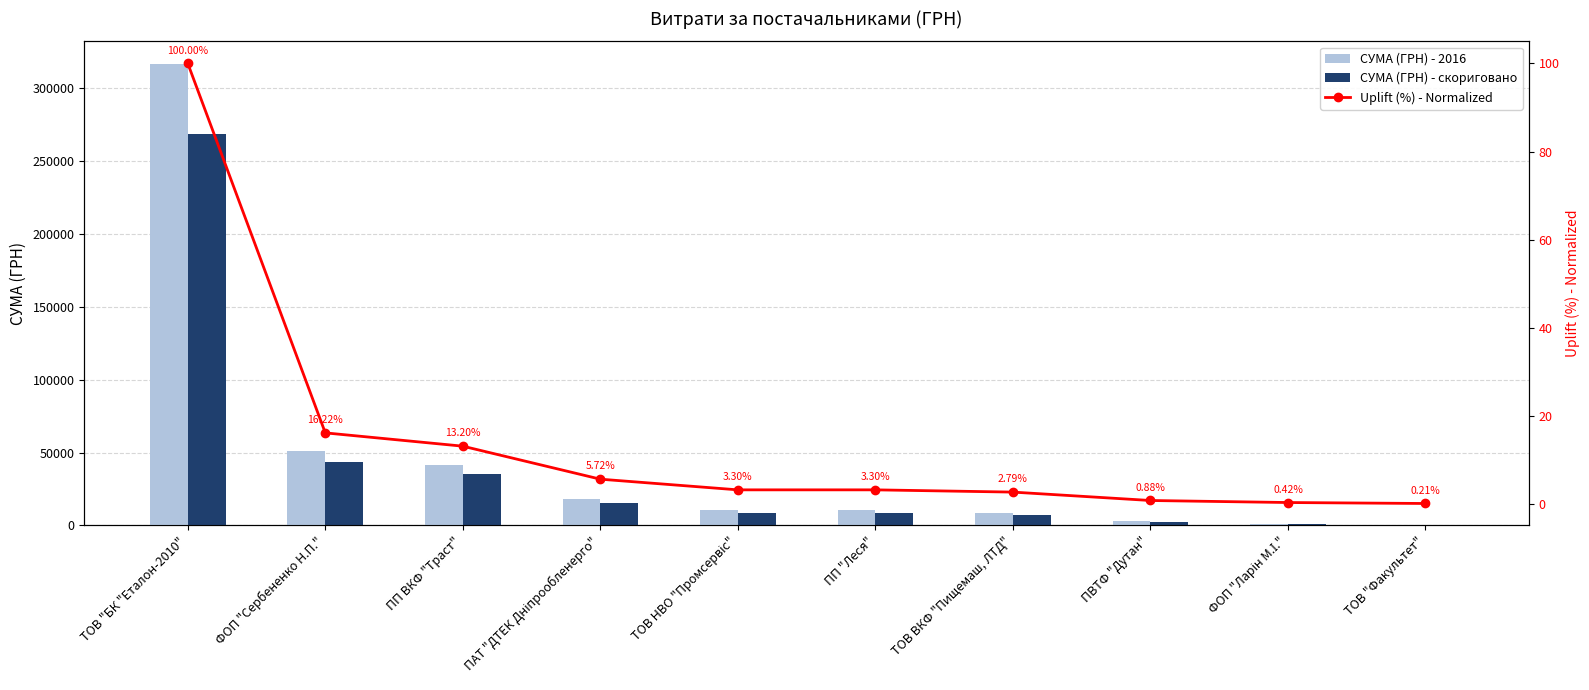

What is the label of the 6th bar from the left?

ПП "Леся"